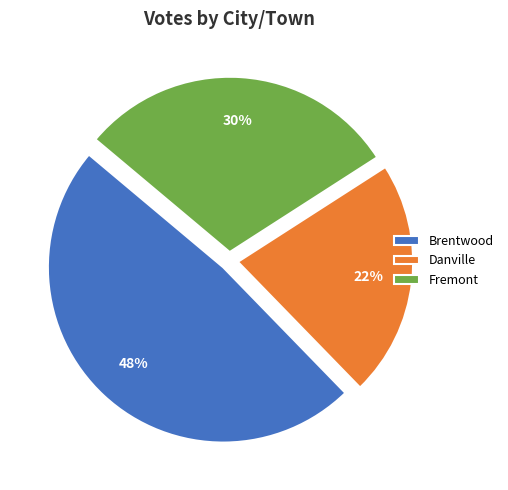

Which slice is the largest?

Brentwood